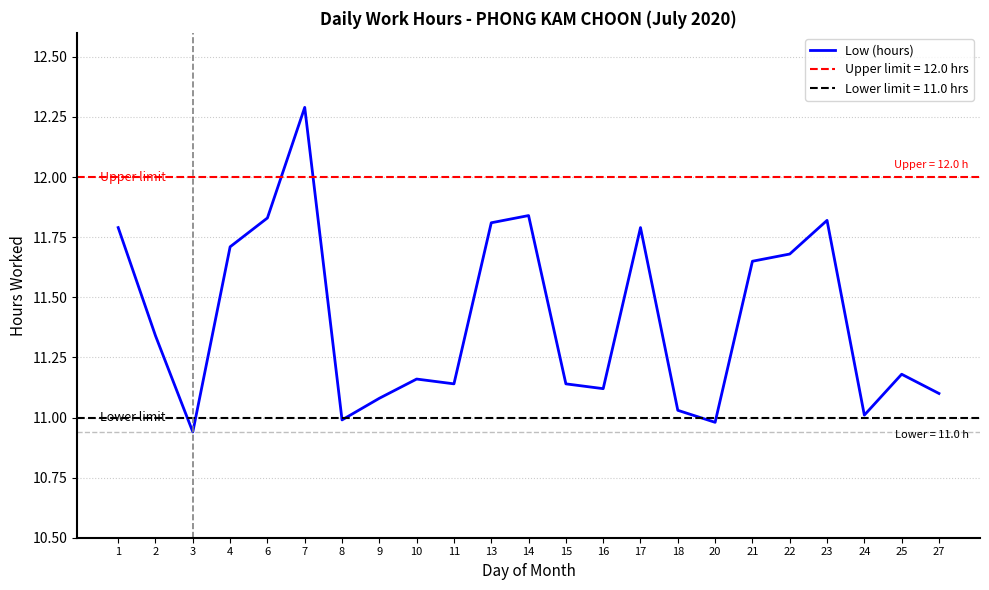

Count the number of values greater than 11.

20